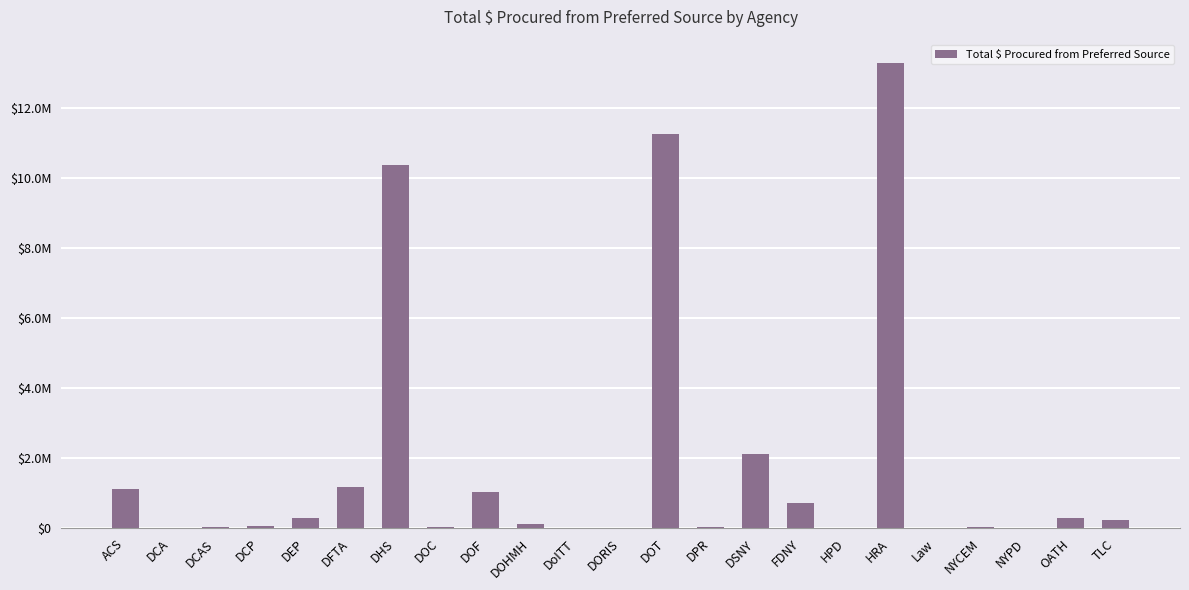

The value at ACS is 1117000. True or false?

True